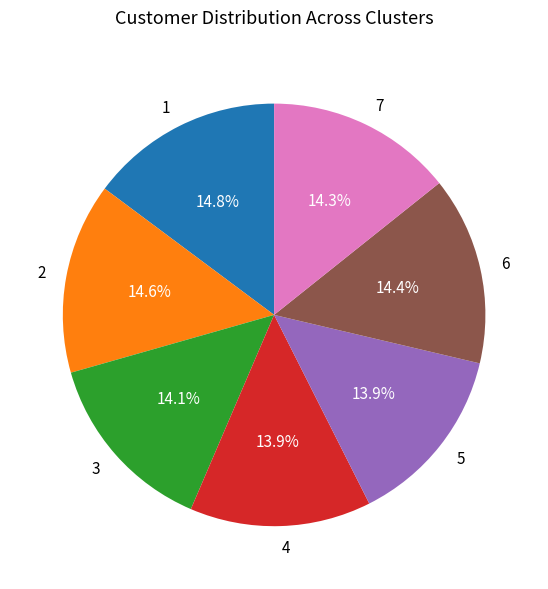

Does 2 represent more than half of the total?

No